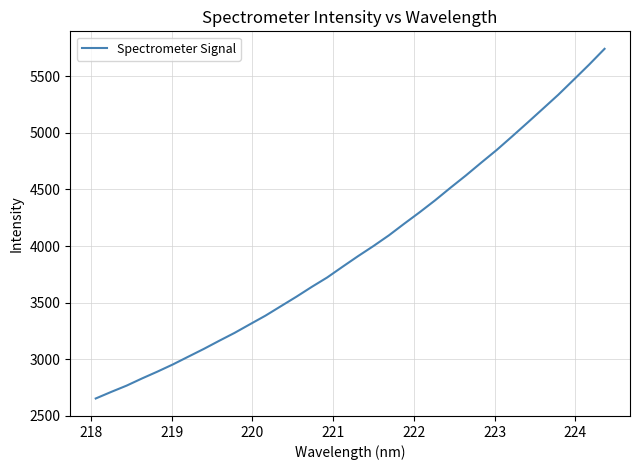

What is the minimum value shown in the chart?

2652.4